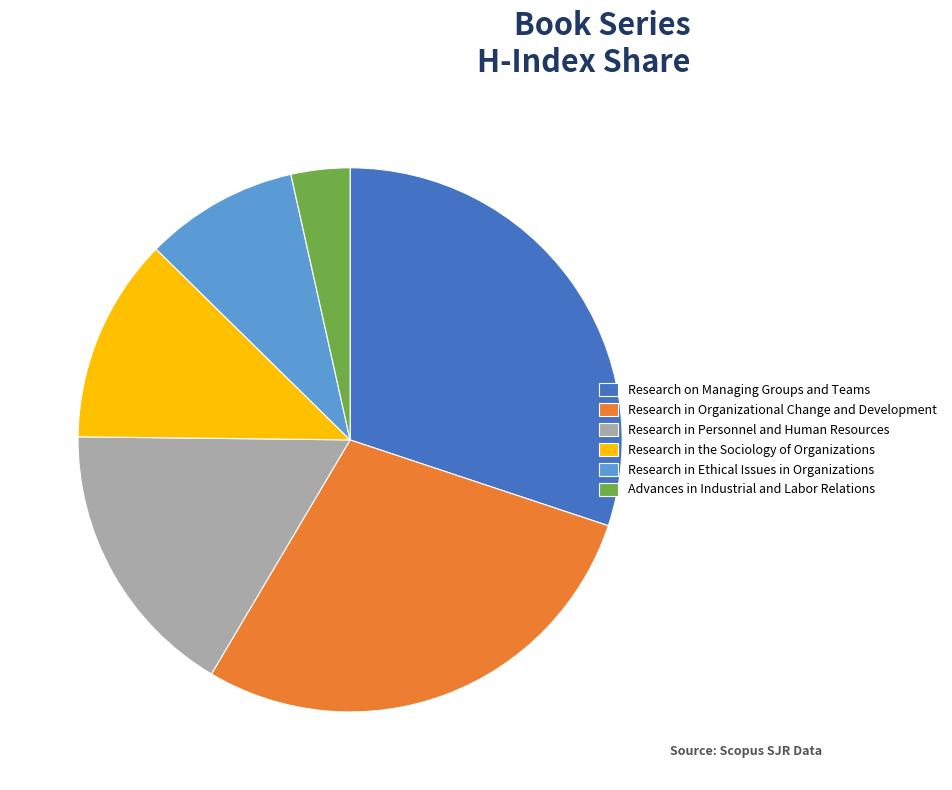

Is the sum of Research in Ethical Issues in Organizations and Research on Managing Groups and Teams greater than half?

No